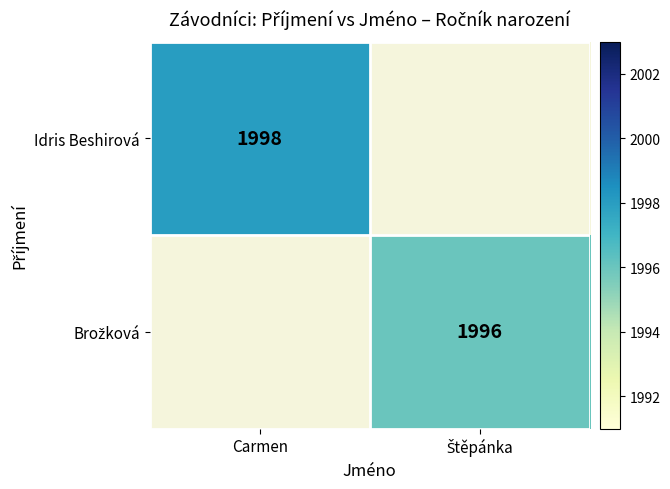

At which category does the chart reach its minimum across all series?

Štěpánka